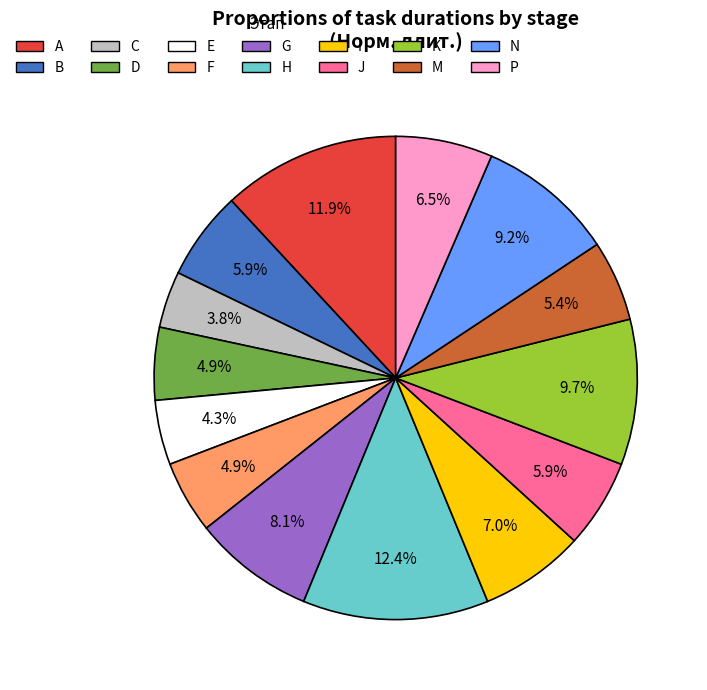

To the nearest percent, what is the combined percentage of G and J?

14%